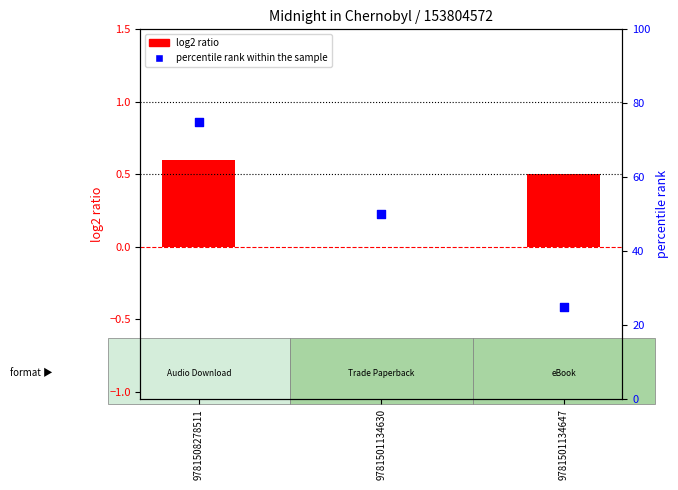

Which series has the largest Y range (max minus min)?

percentile rank within the sample